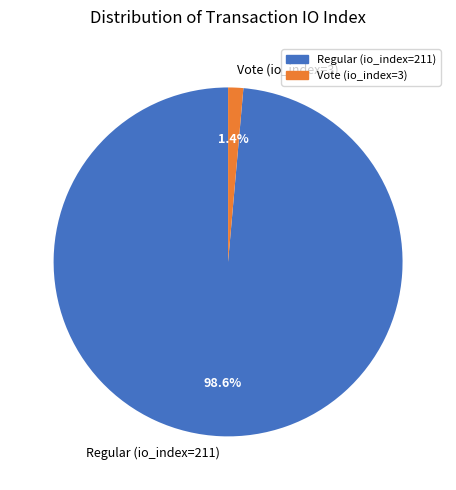

Rank the categories by value from lowest to highest.

Vote (io_index=3), Regular (io_index=211)